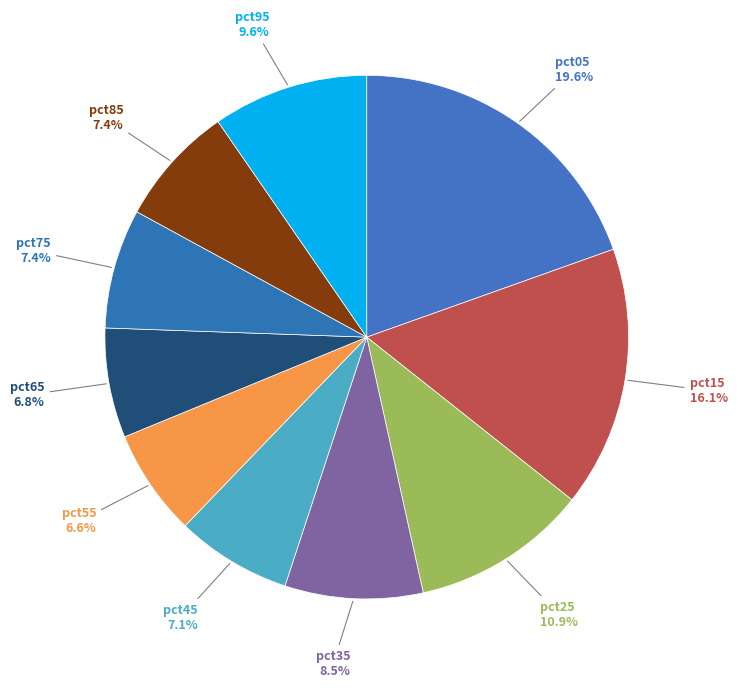

How many segments does this pie chart have?

10